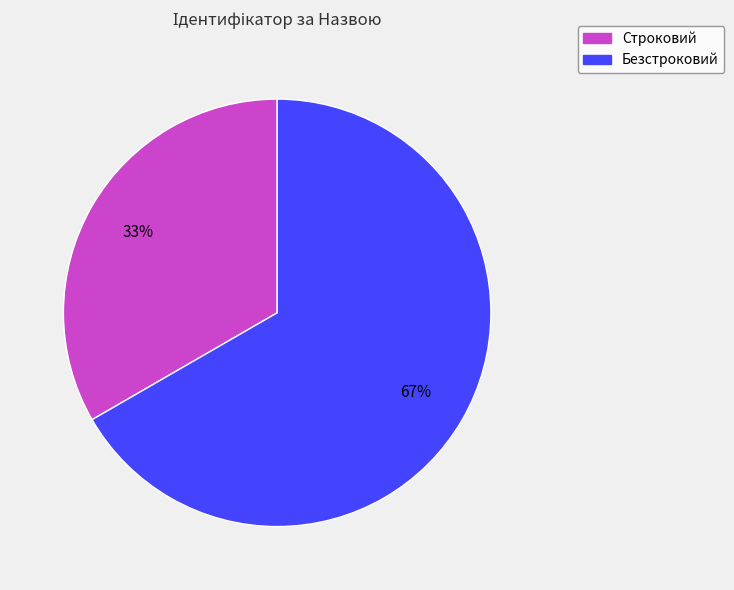

To the nearest percent, what portion does Безстроковий represent?

67%